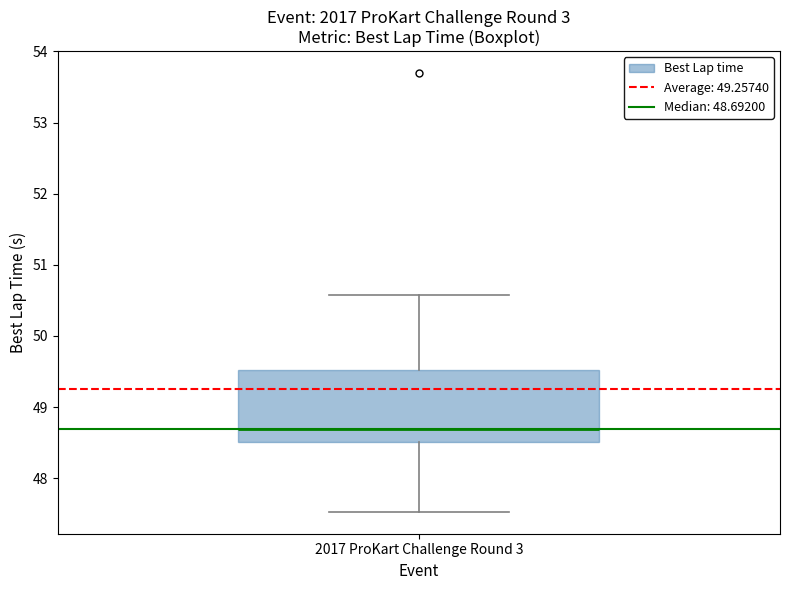

Transcribe this box plot: give where the median line is, the range the box spans, and where the two whiskers end, as read against the y-axis. The values are not printed on the chart, so give them approximately, as read against the axis.

median 48.7, box 48.5 to 49.5, whiskers 47.5 to 50.6